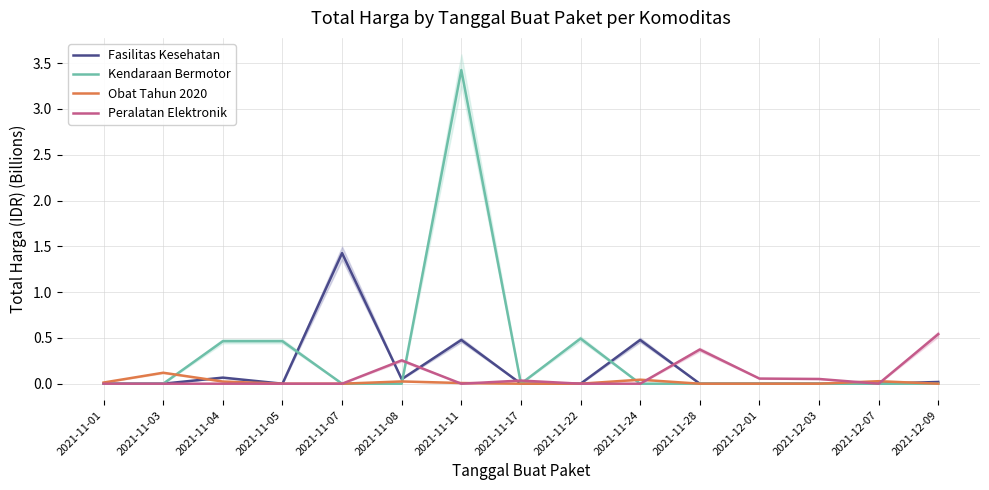

What is the difference between the maximum and second lowest values in the Kendaraan Bermotor series?

3.4